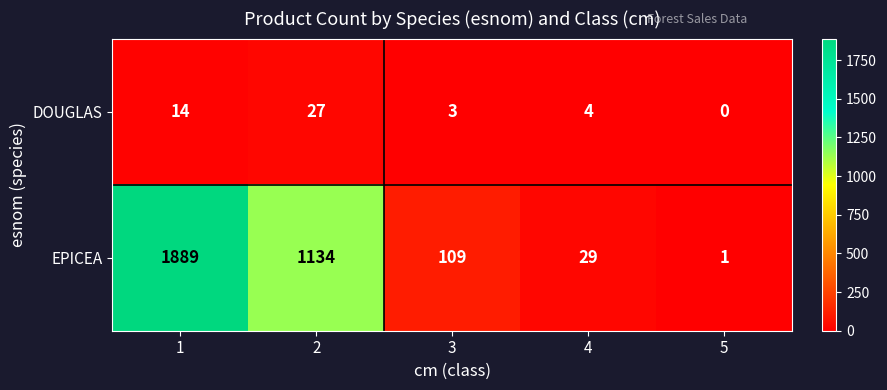

What is the difference between the maximum and minimum values in the EPICEA series?

1888